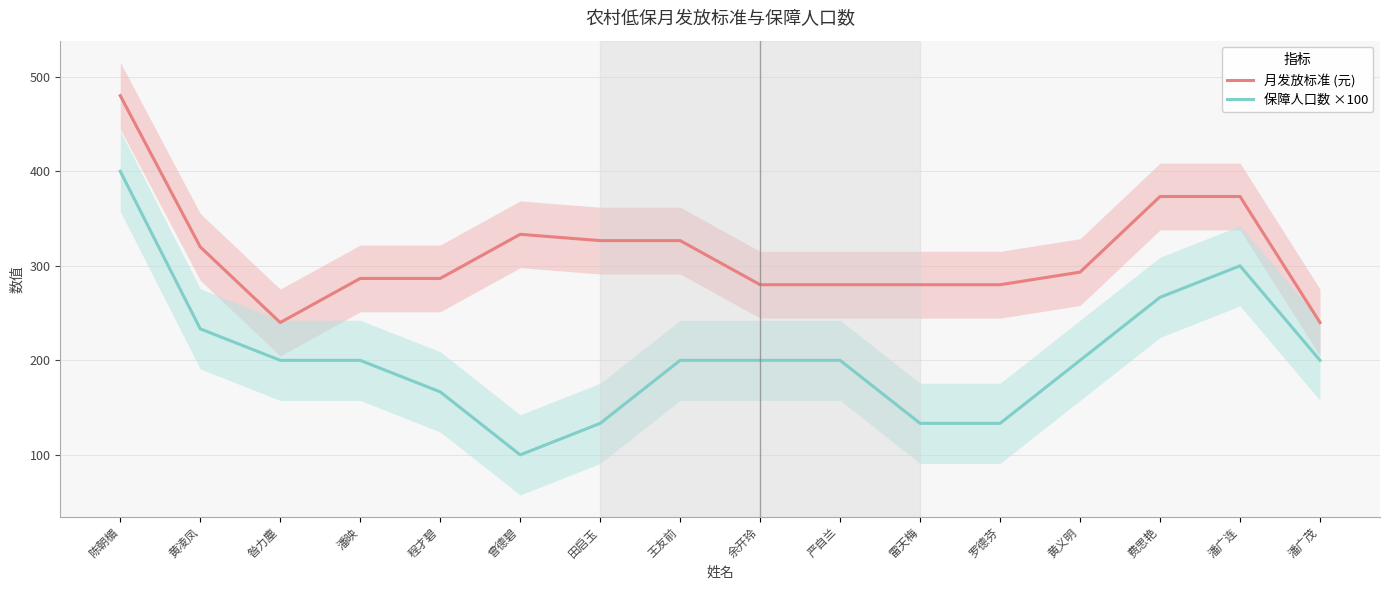

True or false: 保障人口数 ×100 and 月发放标准 (元) intersect in this chart.

False